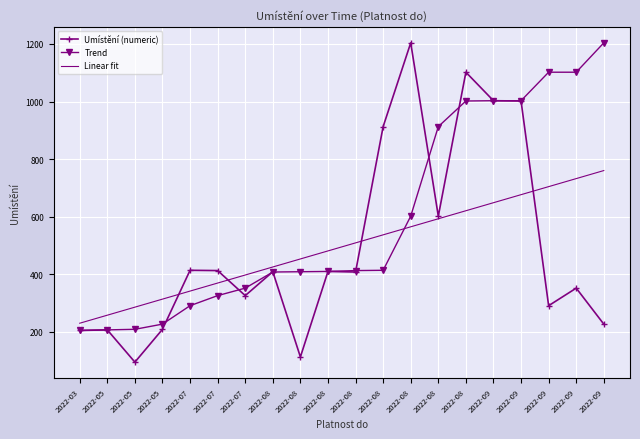

What are all the series names shown in the legend?

Umístění (numeric), Trend, Linear fit